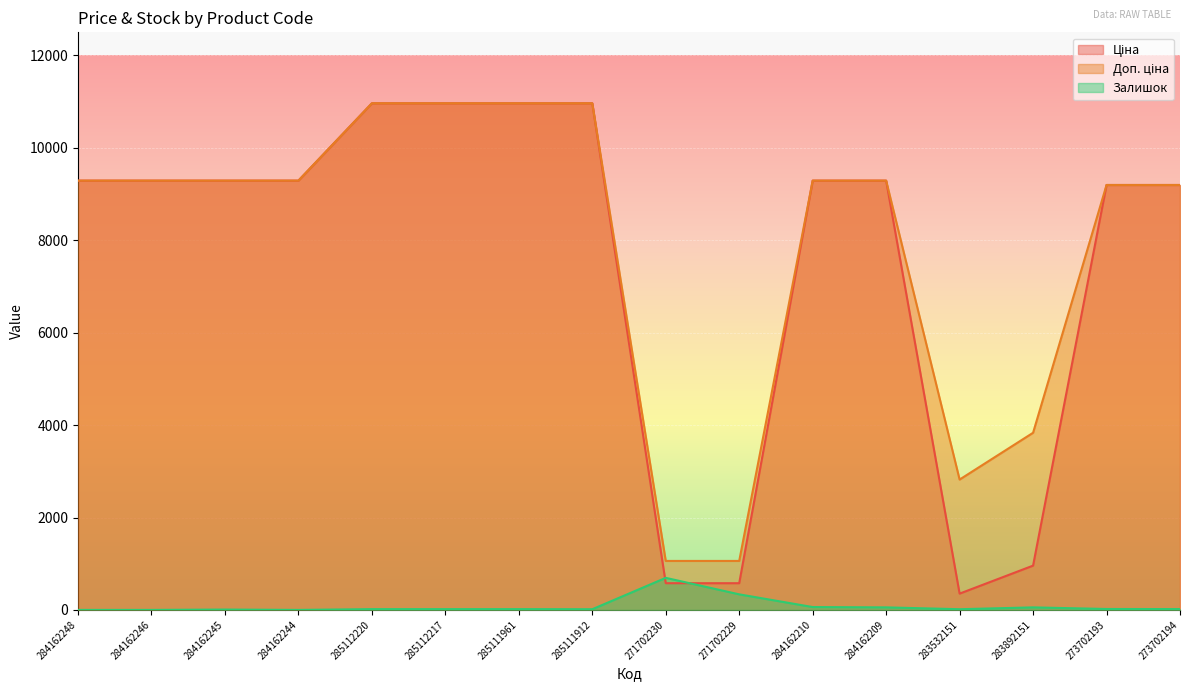

True or false: Залишок and Доп. ціна intersect in this chart.

False